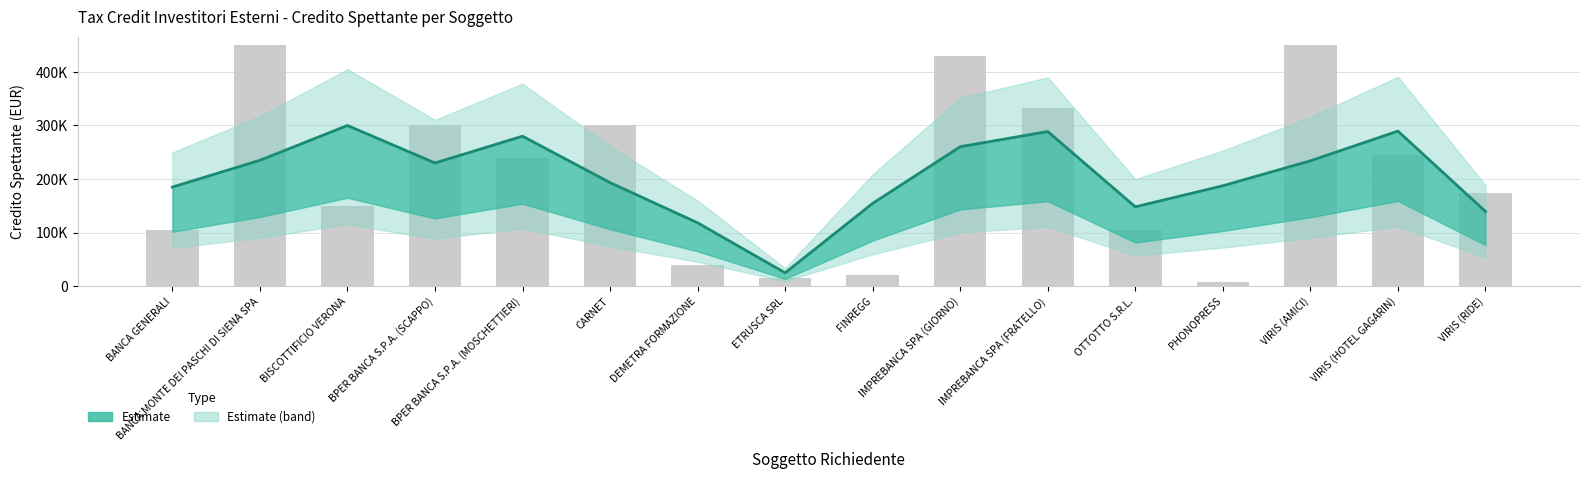

True or false: the data shows 7500.0 at PHONOPRESS.

True